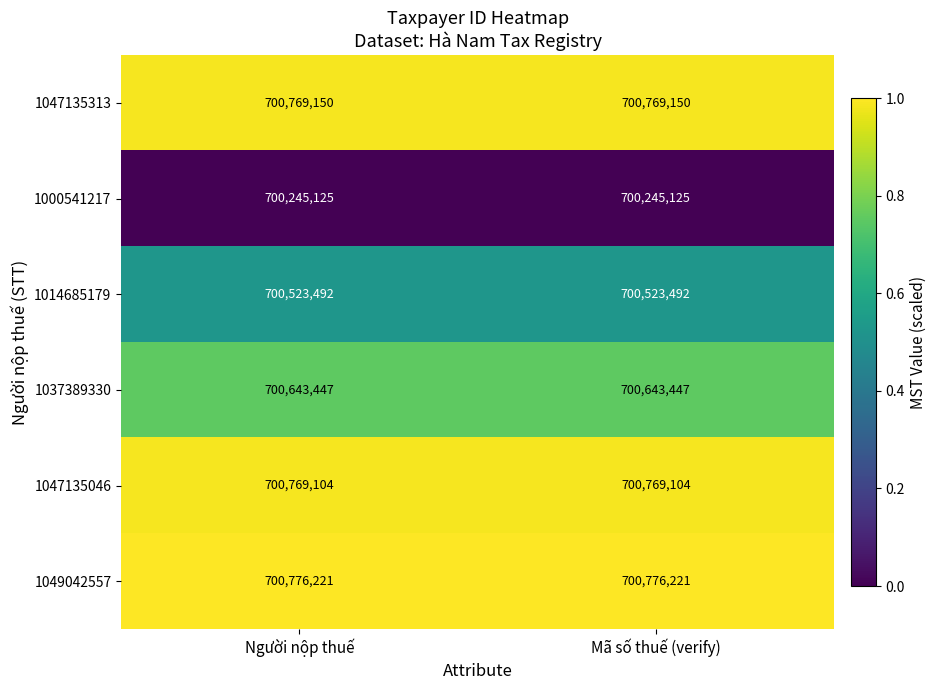

Is the value of 1047135313 at Mã số thuế (verify) greater than the value of 1037389330 at Mã số thuế (verify)?

Yes